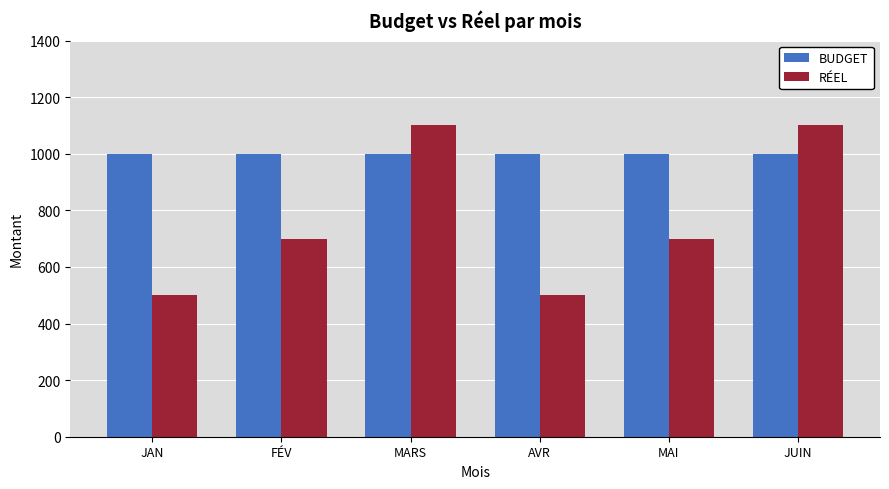

What is the average value of the RÉEL series?

767